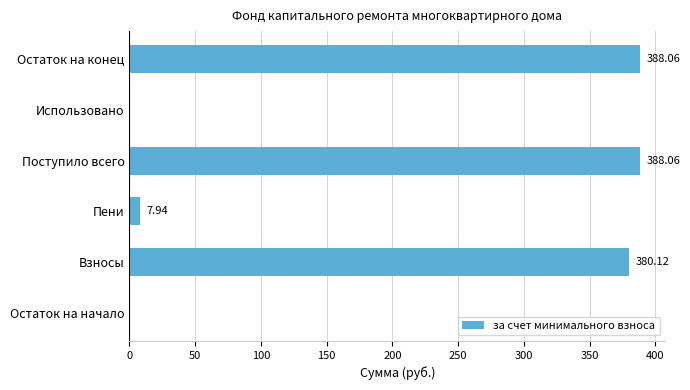

What is the sum of all values?

1164.2